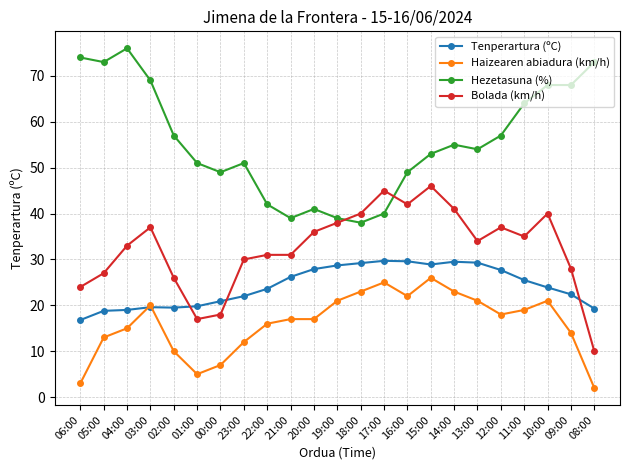

Where does the Bolada (km/h) series first go above 34?

03:00